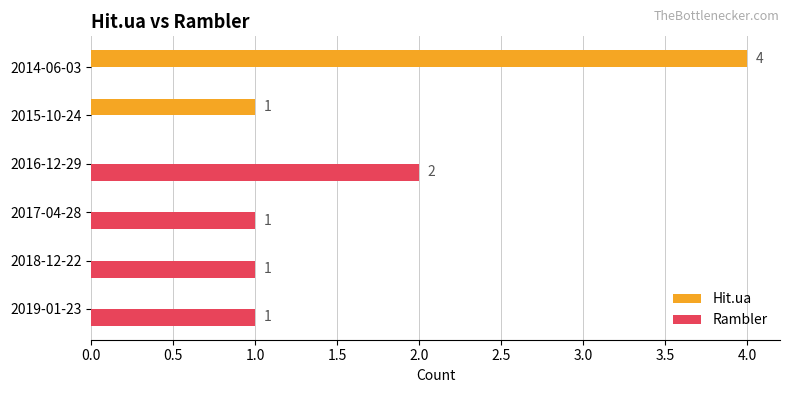

Between 2019-01-23 and 2014-06-03, which series saw the biggest shift?

Hit.ua